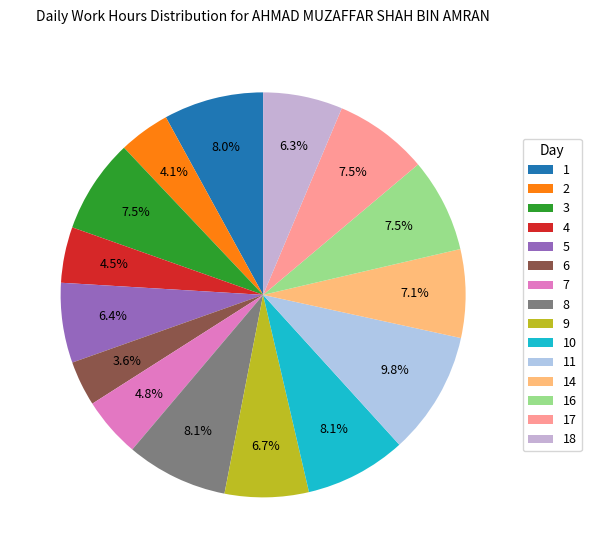

What percentage is NOT represented by 7?

95.2%